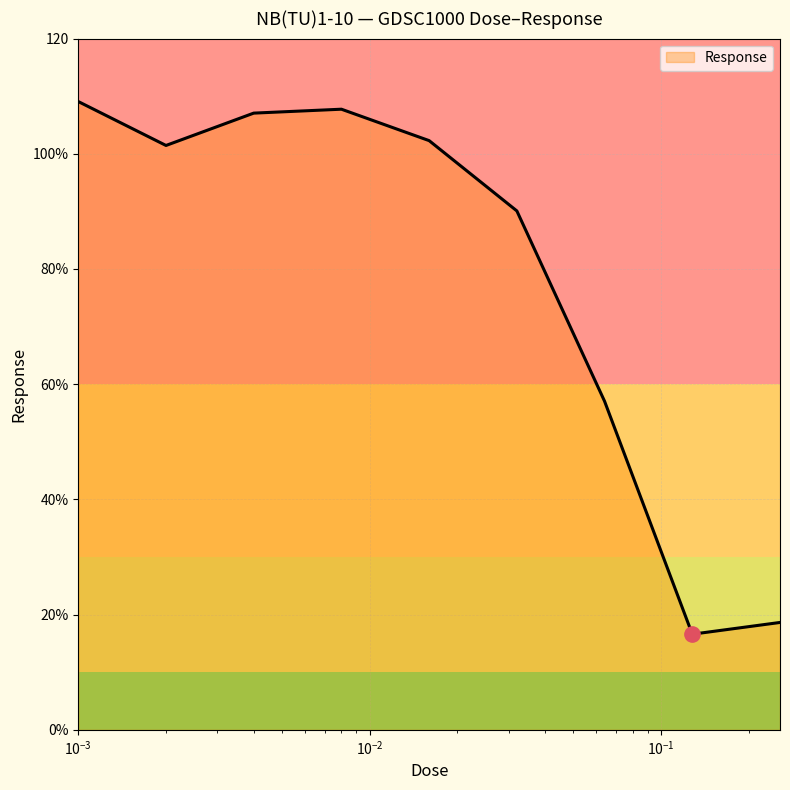

What is the average value?

78.9